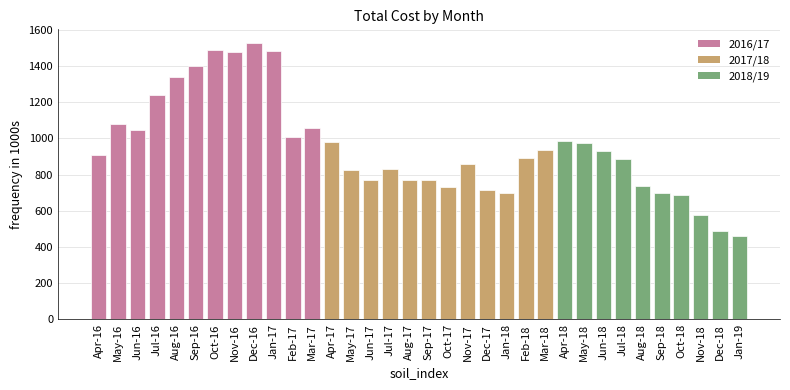

True or false: the data shows 930.3 at Jun-18.

True